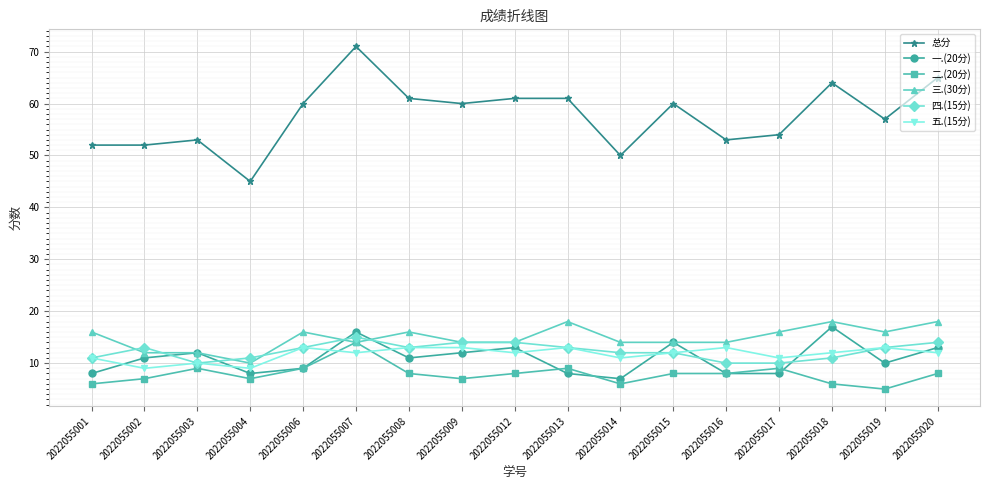

Reading left to right, list all the values displayed in this chart.

总分: 2022055001=52	2022055002=52	2022055003=53	2022055004=45	2022055006=60	2022055007=71	2022055008=61	2022055009=60	2022055012=61	2022055013=61	2022055014=50	2022055015=60	2022055016=53	2022055017=54	2022055018=64	2022055019=57	2022055020=65
一.(20分): 2022055001=8	2022055002=11	2022055003=12	2022055004=8	2022055006=9	2022055007=16	2022055008=11	2022055009=12	2022055012=13	2022055013=8	2022055014=7	2022055015=14	2022055016=8	2022055017=8	2022055018=17	2022055019=10	2022055020=13
二.(20分): 2022055001=6	2022055002=7	2022055003=9	2022055004=7	2022055006=9	2022055007=14	2022055008=8	2022055009=7	2022055012=8	2022055013=9	2022055014=6	2022055015=8	2022055016=8	2022055017=9	2022055018=6	2022055019=5	2022055020=8
三.(30分): 2022055001=16	2022055002=12	2022055003=12	2022055004=10	2022055006=16	2022055007=14	2022055008=16	2022055009=14	2022055012=14	2022055013=18	2022055014=14	2022055015=14	2022055016=14	2022055017=16	2022055018=18	2022055019=16	2022055020=18
四.(15分): 2022055001=11	2022055002=13	2022055003=10	2022055004=11	2022055006=13	2022055007=15	2022055008=13	2022055009=14	2022055012=14	2022055013=13	2022055014=12	2022055015=12	2022055016=10	2022055017=10	2022055018=11	2022055019=13	2022055020=14
五.(15分): 2022055001=11	2022055002=9	2022055003=10	2022055004=9	2022055006=13	2022055007=12	2022055008=13	2022055009=13	2022055012=12	2022055013=13	2022055014=11	2022055015=12	2022055016=13	2022055017=11	2022055018=12	2022055019=13	2022055020=12